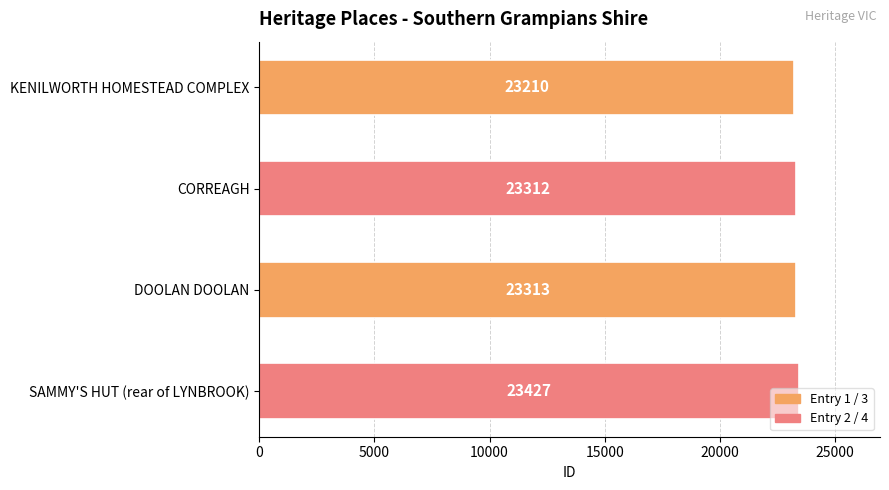

True or false: the data shows 23313 at DOOLAN DOOLAN.

True